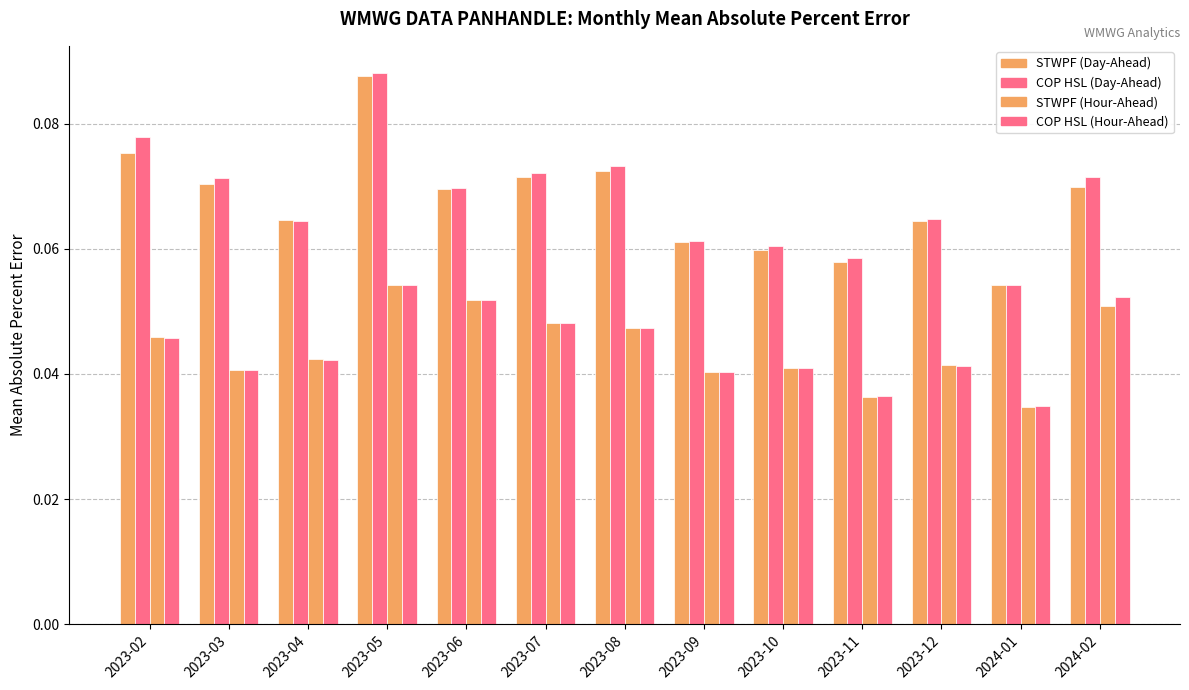

Does the chart contain stacked bars?

No